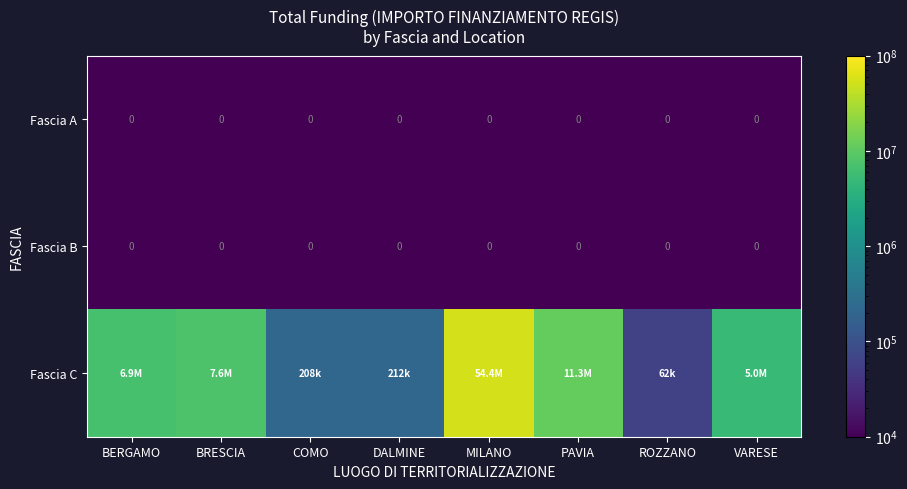

The Fascia B series shows 0 at DALMINE. True or false?

True